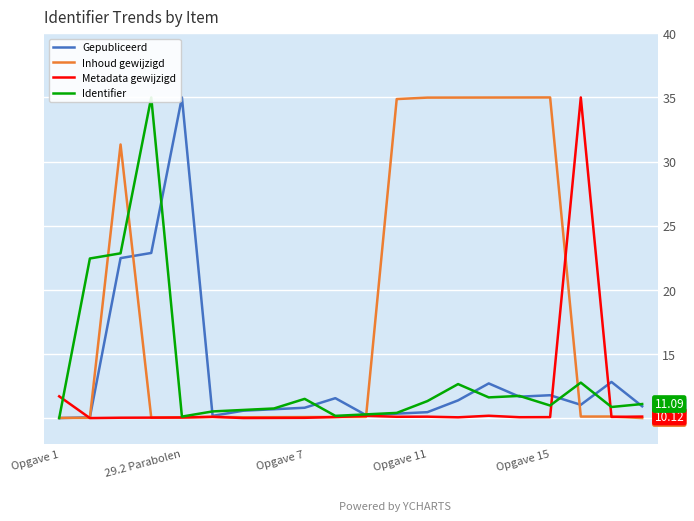

How many times do Gepubliceerd and Inhoud gewijzigd cross each other?

5